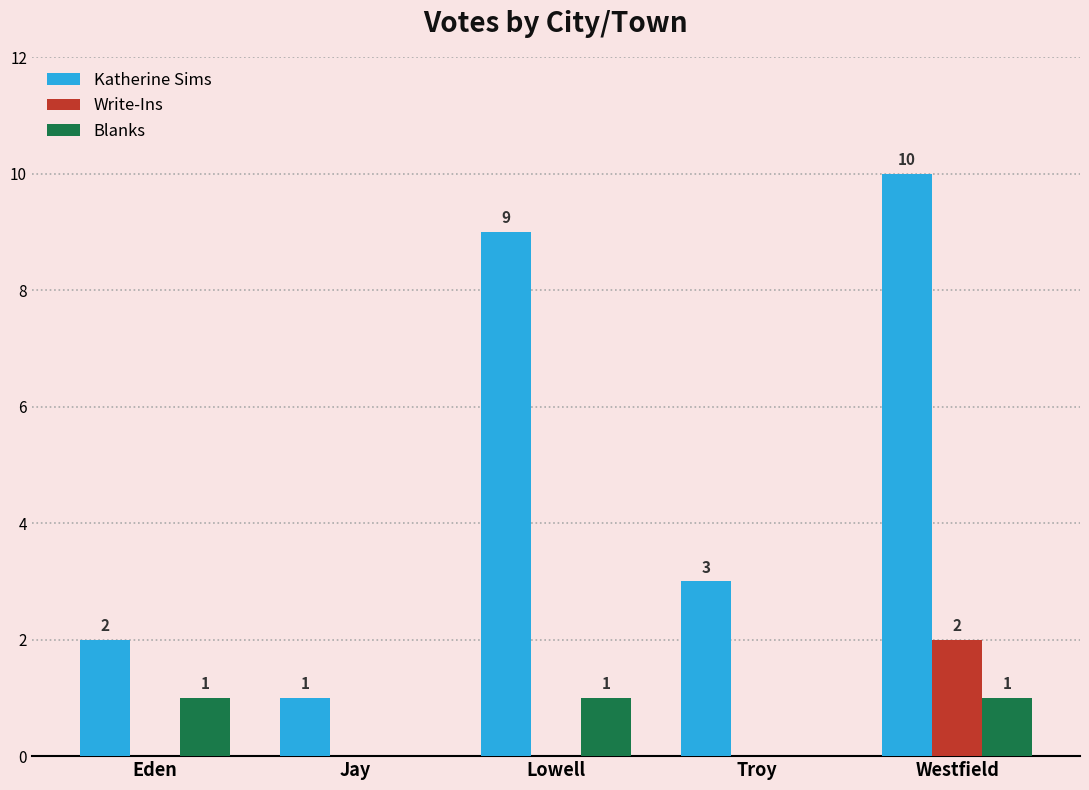

True or false: Blanks has a value of -1 at Jay.

False